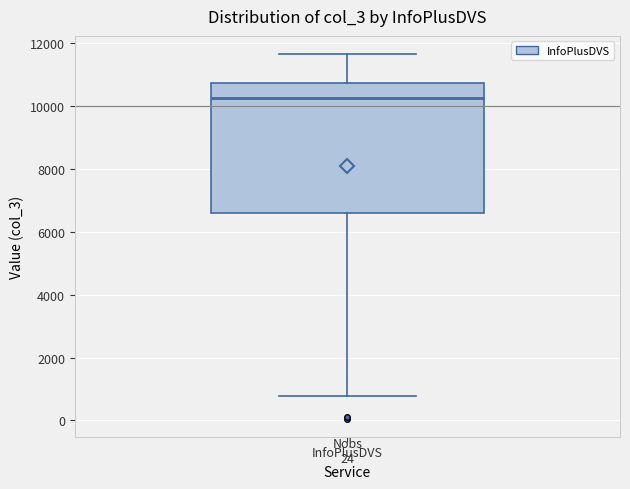

Read this box plot against the y-axis: the position of the median line, the range covered by the box, and the ends of both whiskers. The values are not printed on the chart, so give them approximately, as read against the axis.

median 10200, box 6600 to 10800, whiskers 800 to 11600